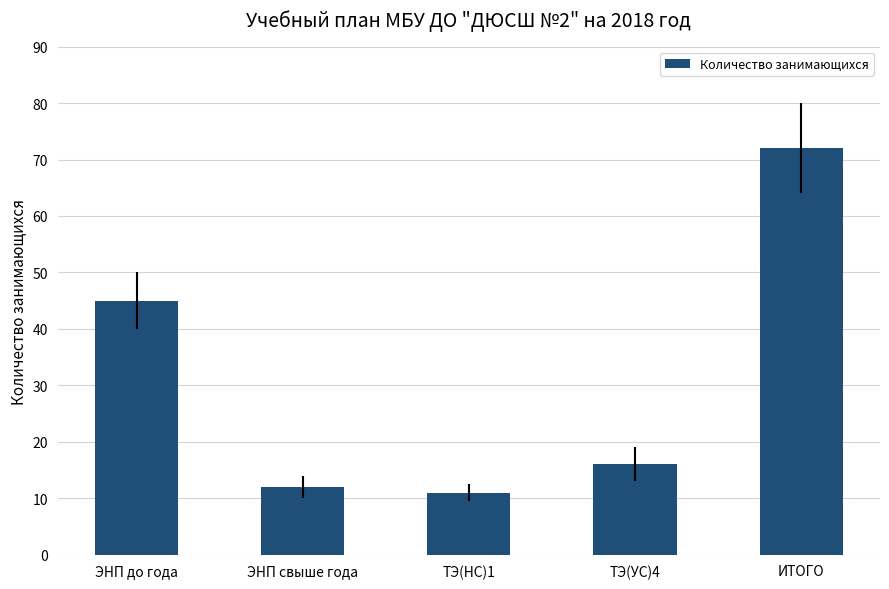

Reading left to right, list all the values displayed in this chart.

ЭНП до года=45	ЭНП свыше года=12	ТЭ(НС)1=11	ТЭ(УС)4=16	ИТОГО=72